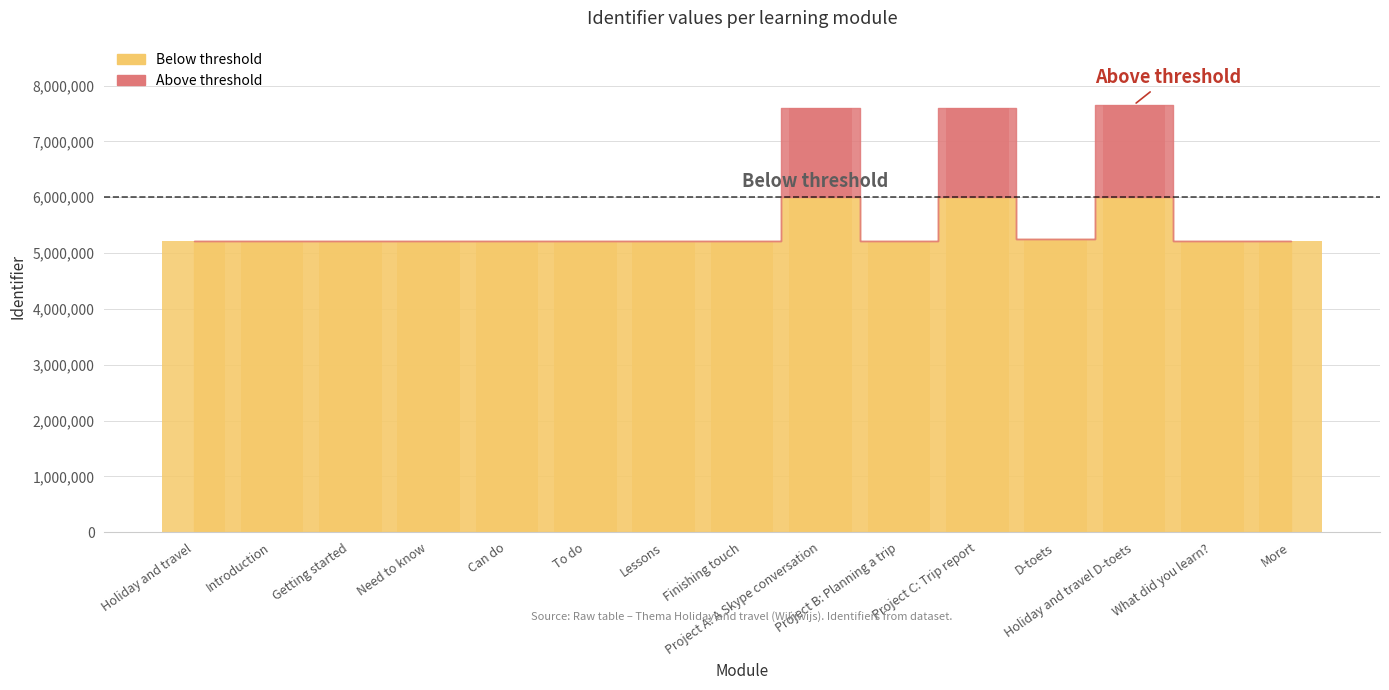

Rank the categories by value from highest to lowest.

Holiday and travel D-toets, Project C: Trip report, Project A: A Skype conversation, Holiday and travel, Introduction, Getting started, Need to know, Can do, To do, Lessons, Finishing touch, Project B: Planning a trip, D-toets, What did you learn?, More